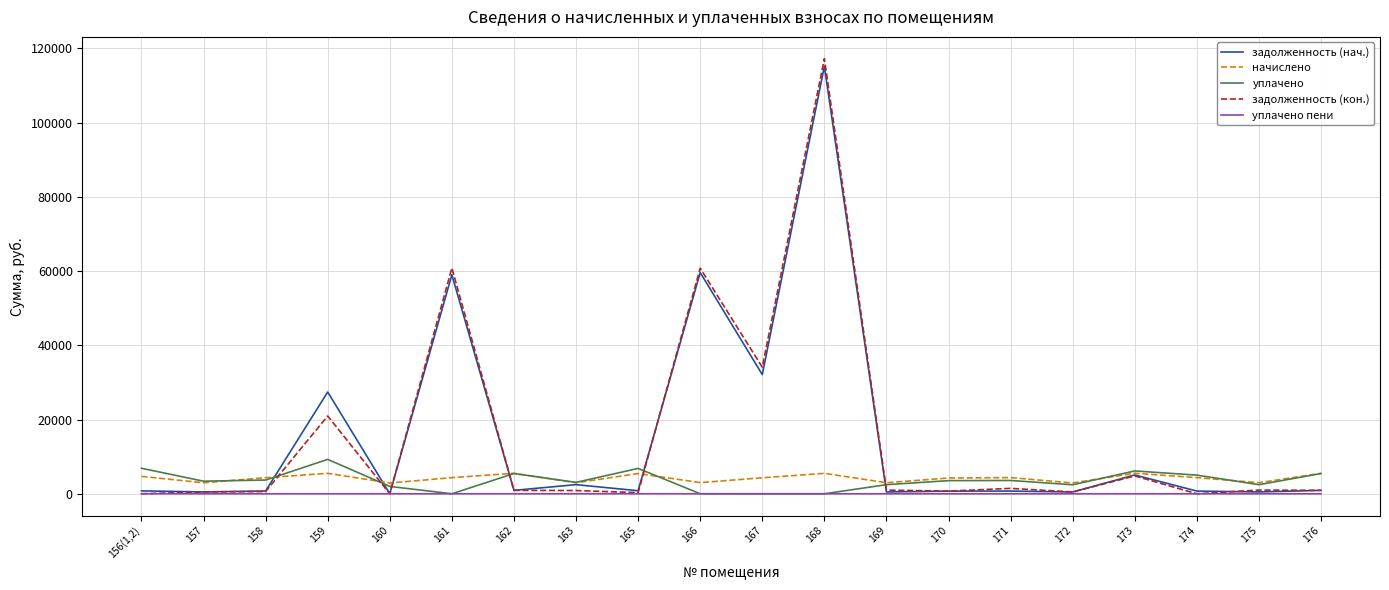

True or false: задолженность (нач.) has more than 0 interior local peaks.

True